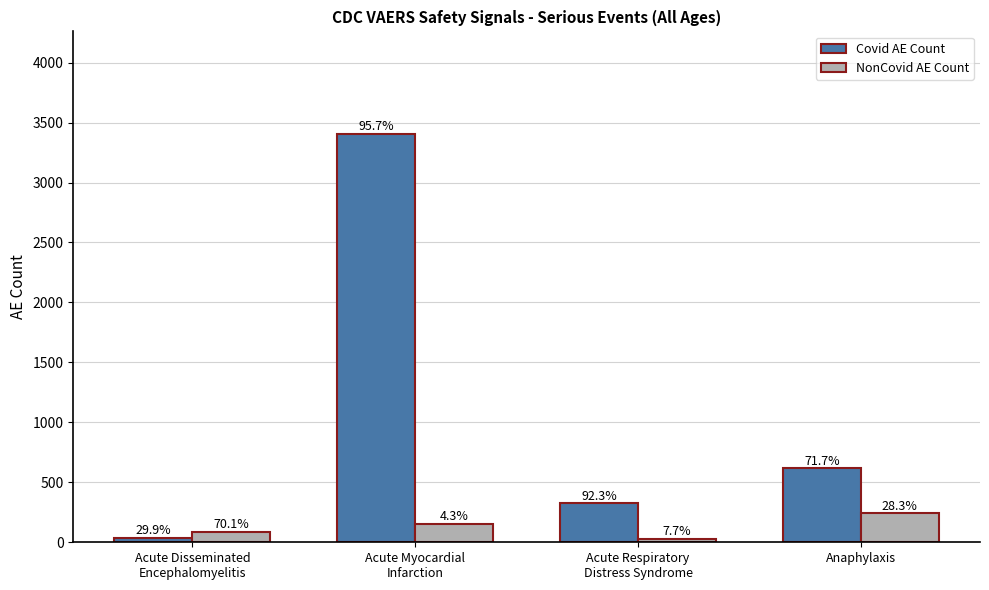

What is the minimum value shown in the chart?

27